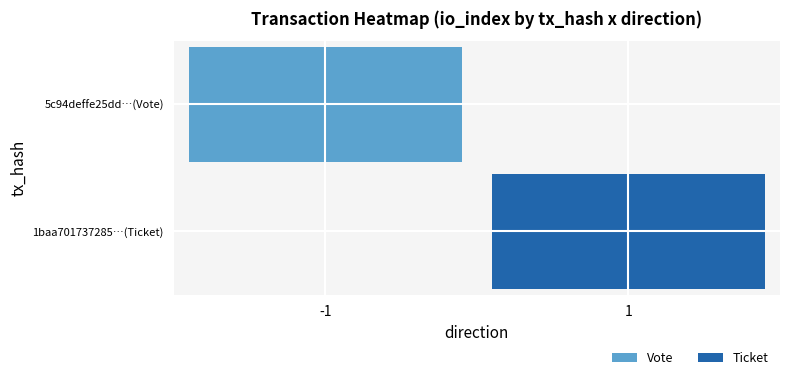

Count the number of data series in this chart.

2